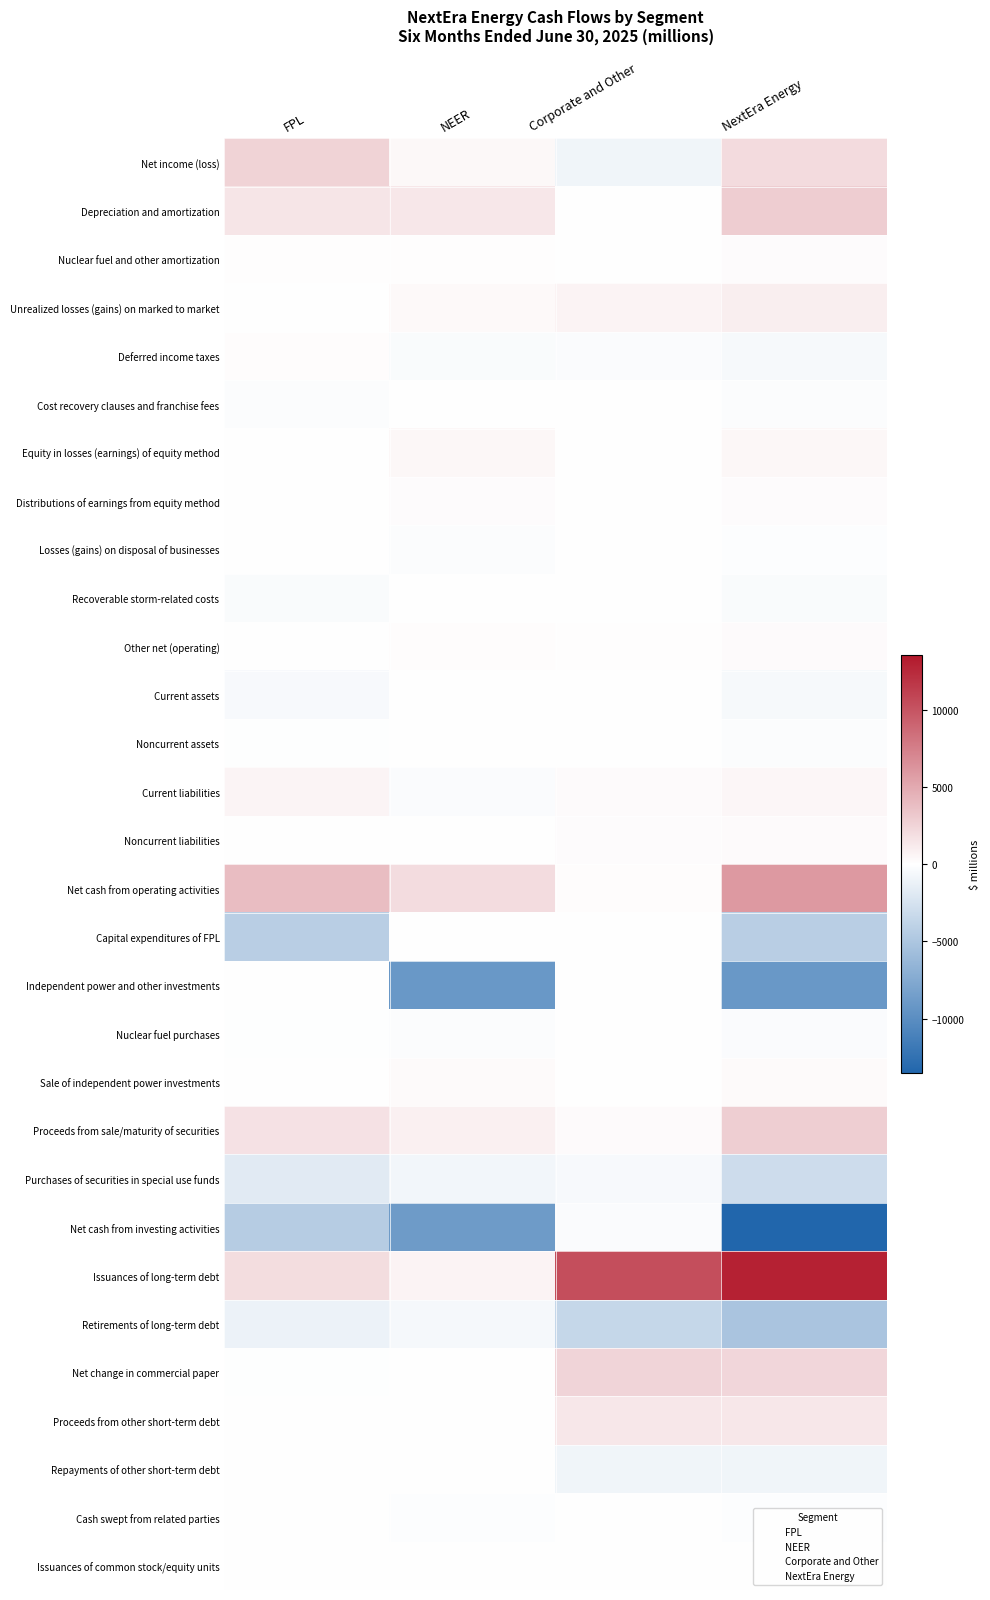

Which series changed the most between NEER and Corporate and Other?

Issuances of long-term debt